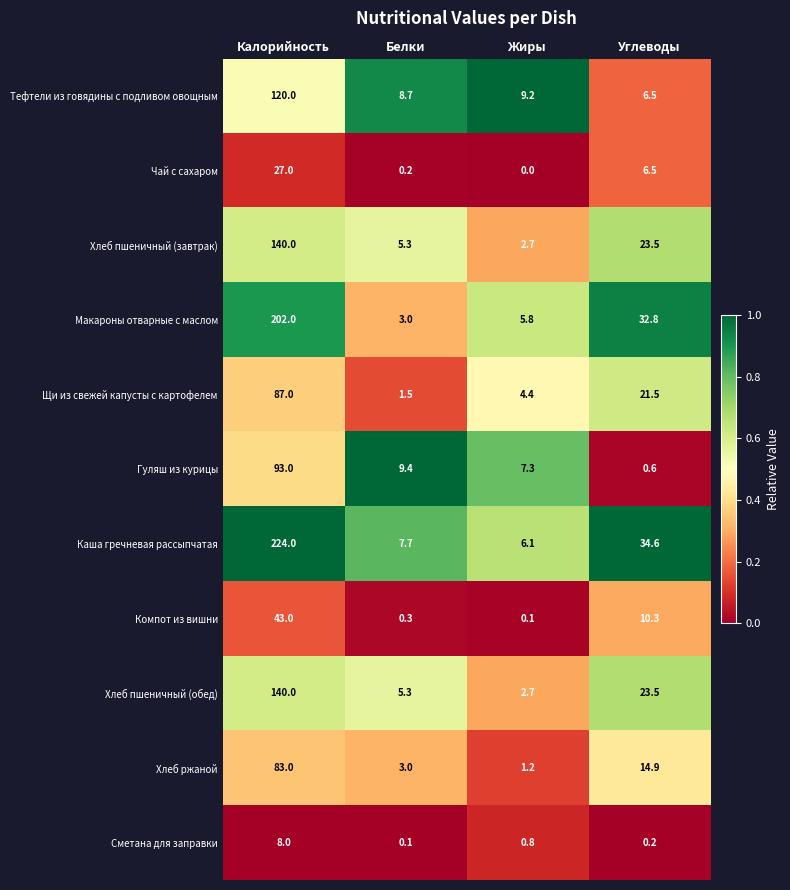

Is the value of Макароны отварные с маслом at Углеводы greater than the value of Каша гречневая рассыпчатая at Жиры?

Yes